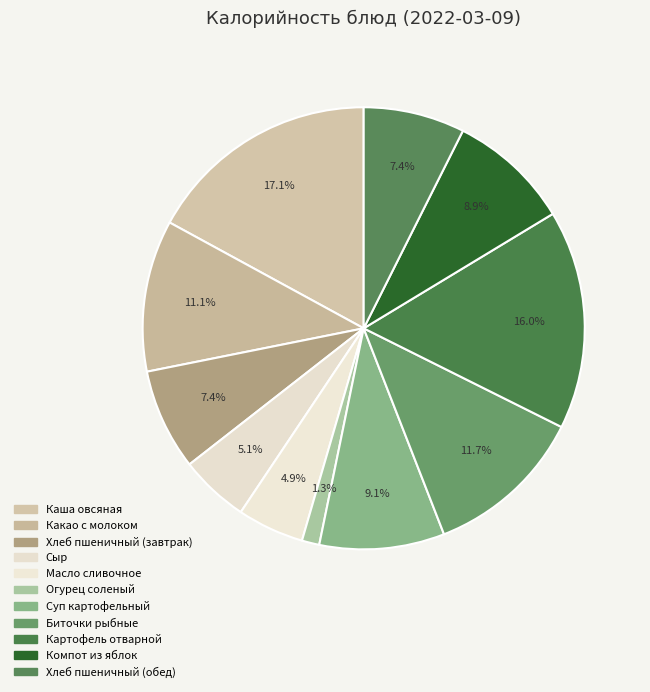

Is it true that Биточки рыбные is 21% of the pie?

False